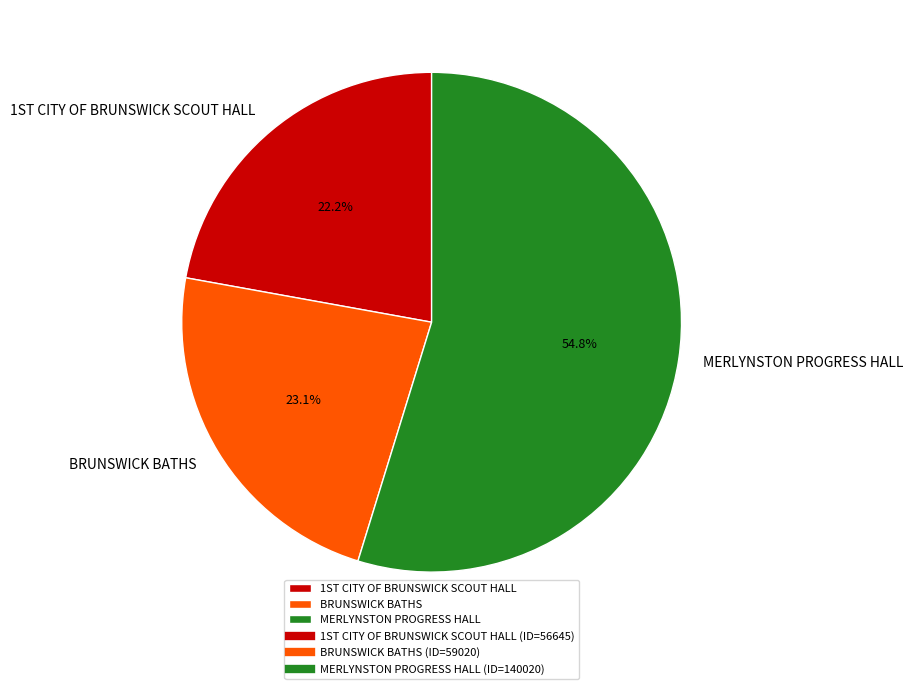

Is it true that BRUNSWICK BATHS is 30% of the pie?

False